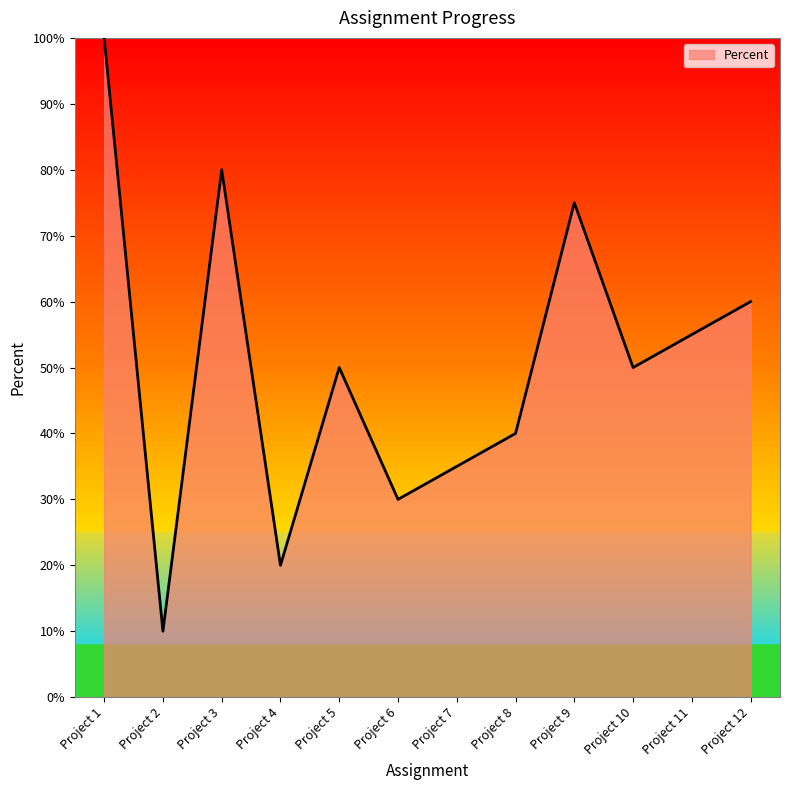

What is the difference between the maximum and minimum values?

0.9